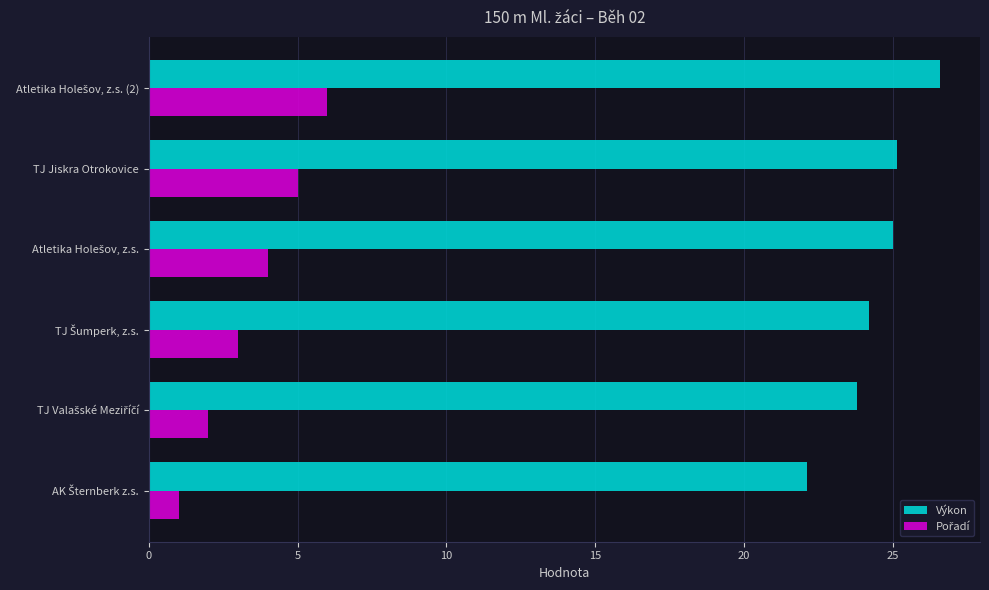

Which series has the largest total across all categories?

Výkon